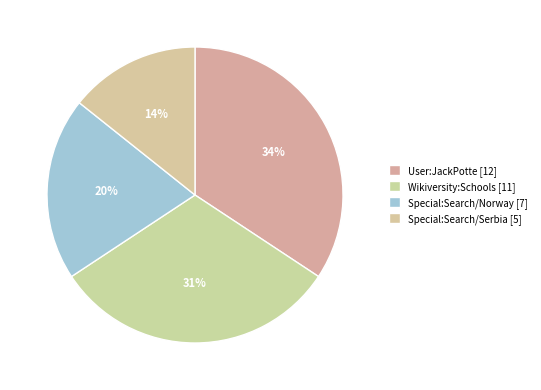

What is the change in value from Wikiversity:Schools to Special:Search/Serbia?

-6